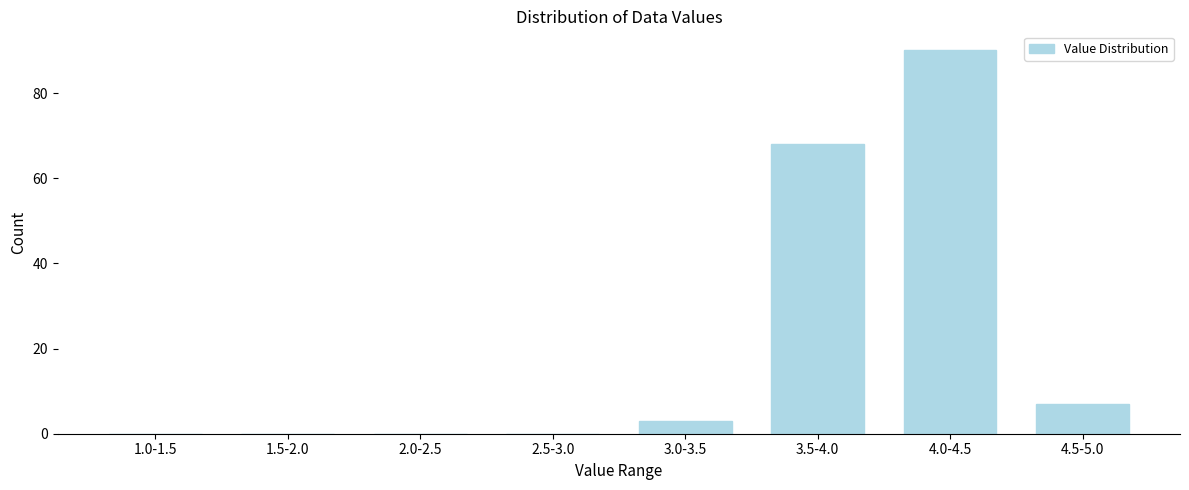

Reading right to left, transcribe all the data shown in this chart.

4.5-5.0=7	4.0-4.5=90	3.5-4.0=68	3.0-3.5=3	2.5-3.0=0	2.0-2.5=0	1.5-2.0=0	1.0-1.5=0